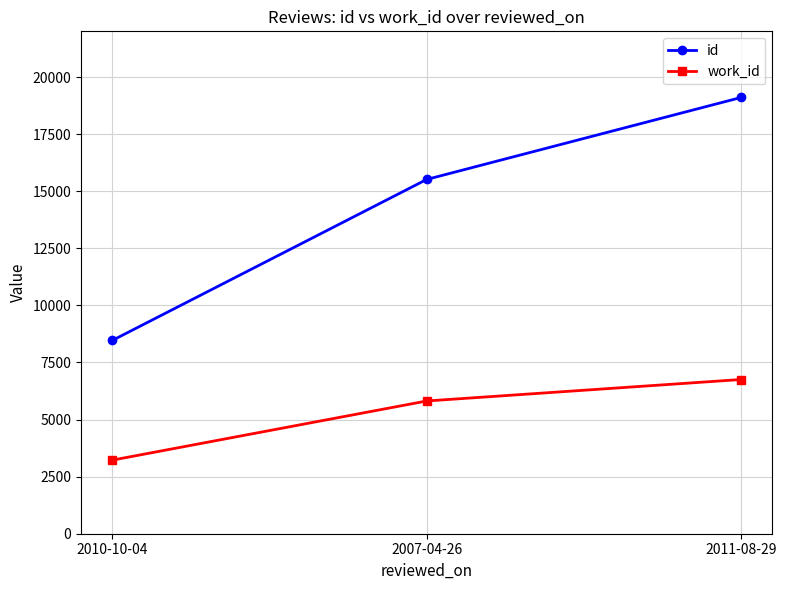

What value does the id series have at 2007-04-26?

15515